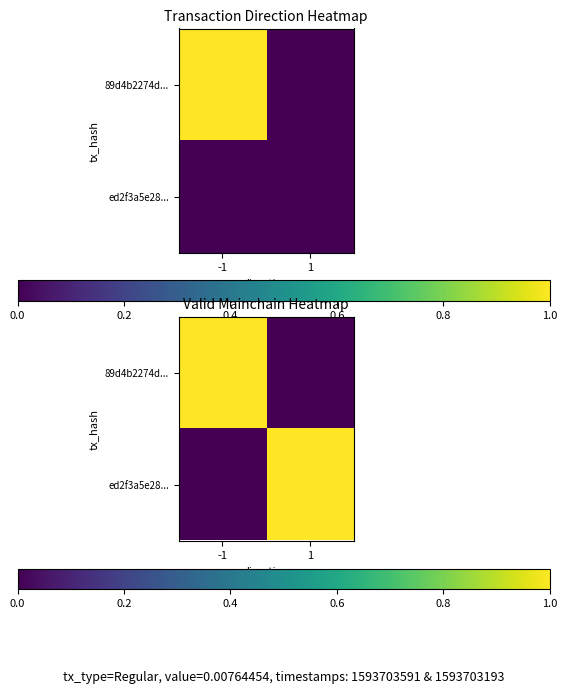

The value of ed2f3a5e28... at 1 is 1. True or false?

True